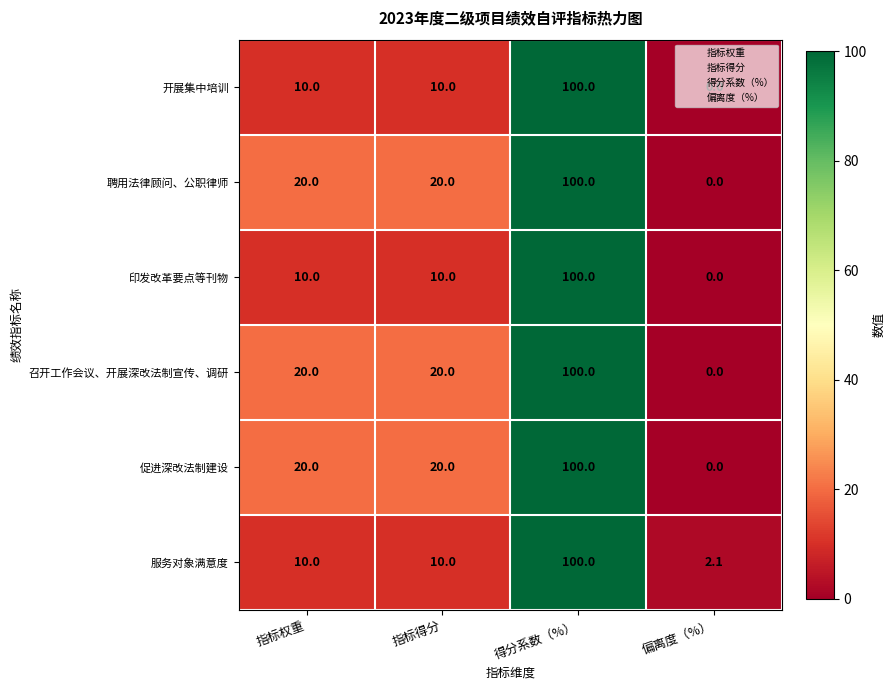

At which category is the sum across all series the highest?

得分系数（%）